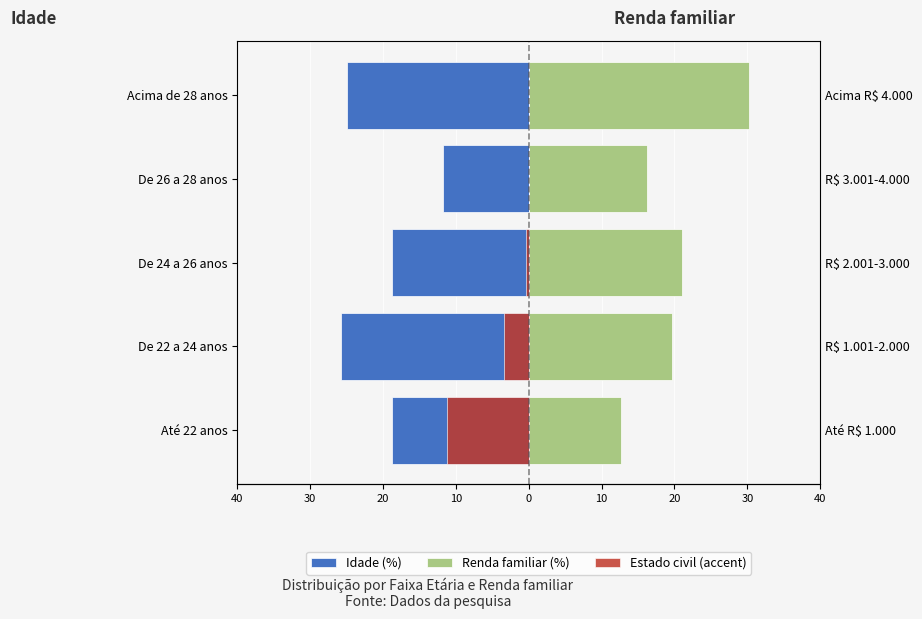

Between De 22 a 24 anos and Acima de 28 anos, which series saw the biggest shift?

Renda familiar (%)